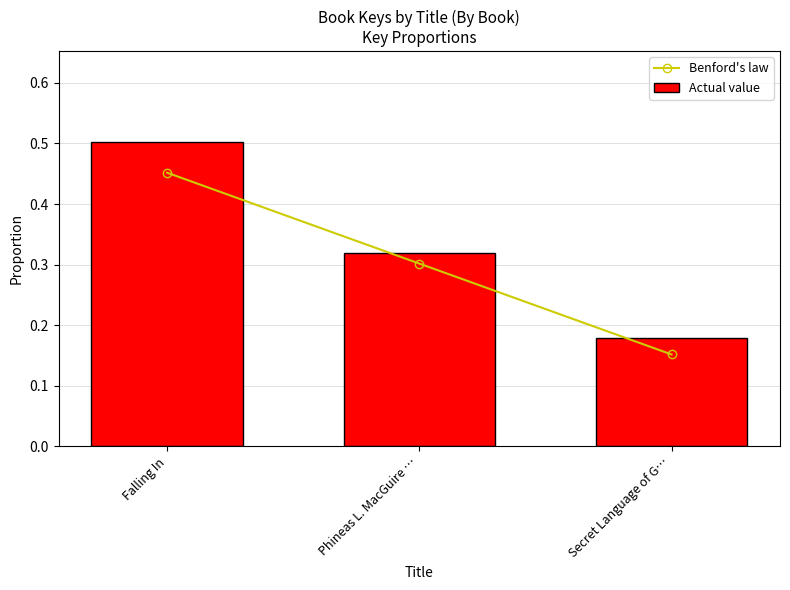

What is the total value across all series at Secret Language of G…?

0.3